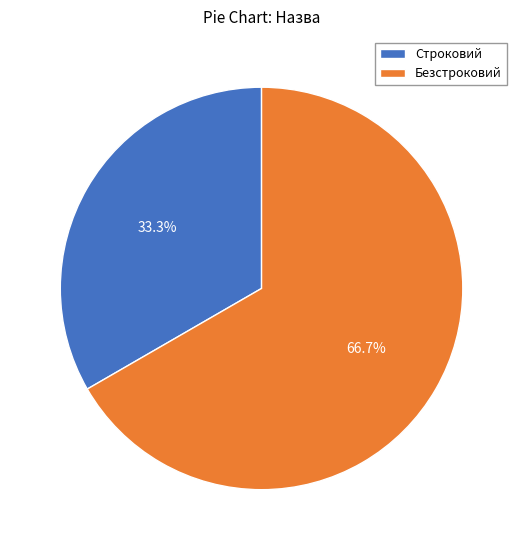

Approximately how many times larger is the value at Строковий compared to Безстроковий?

0.5